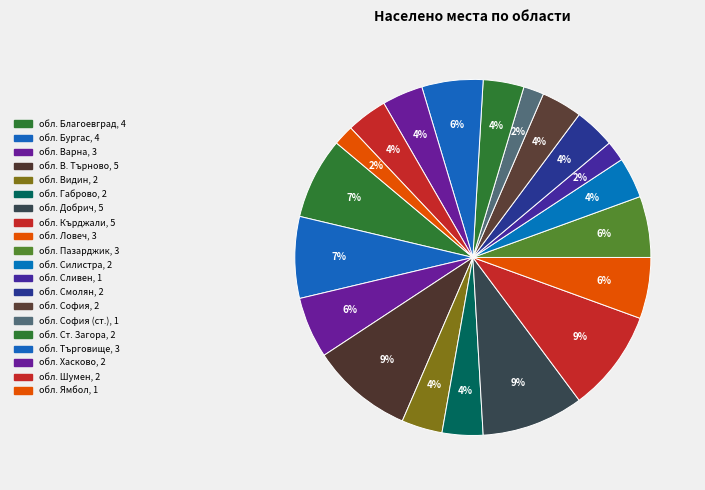

Count the number of slices in the pie.

20